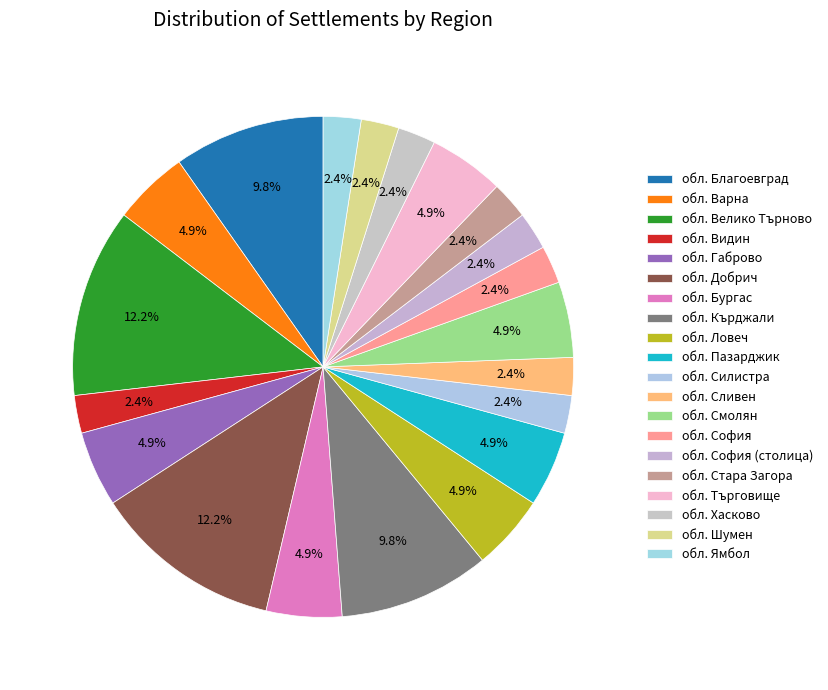

How many segments does this pie chart have?

20